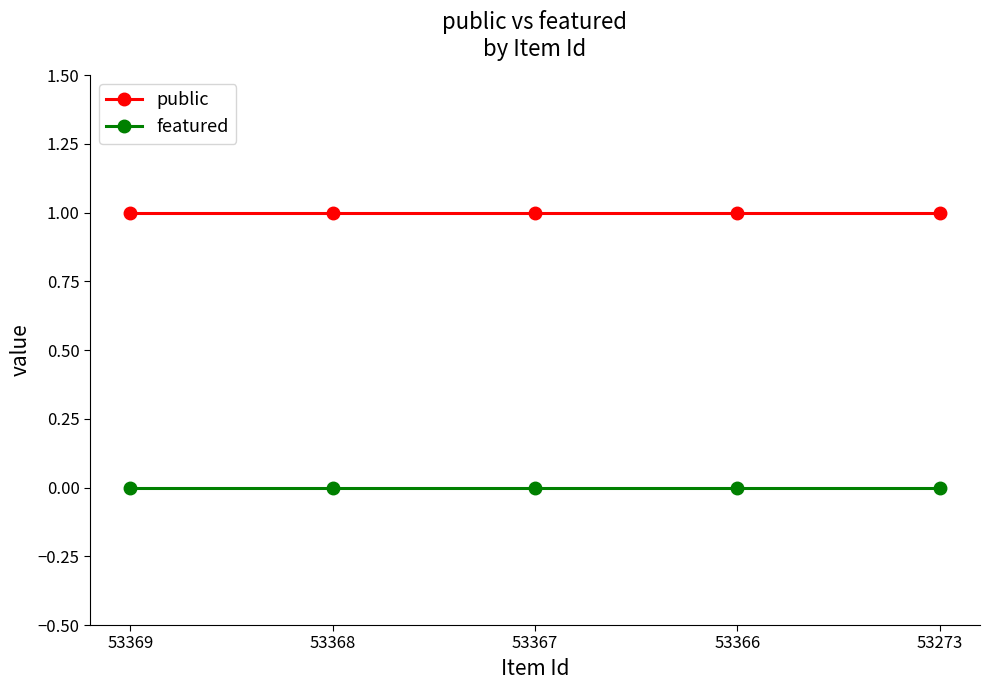

Is the value of public at 53367 greater than the value of featured at 53369?

Yes